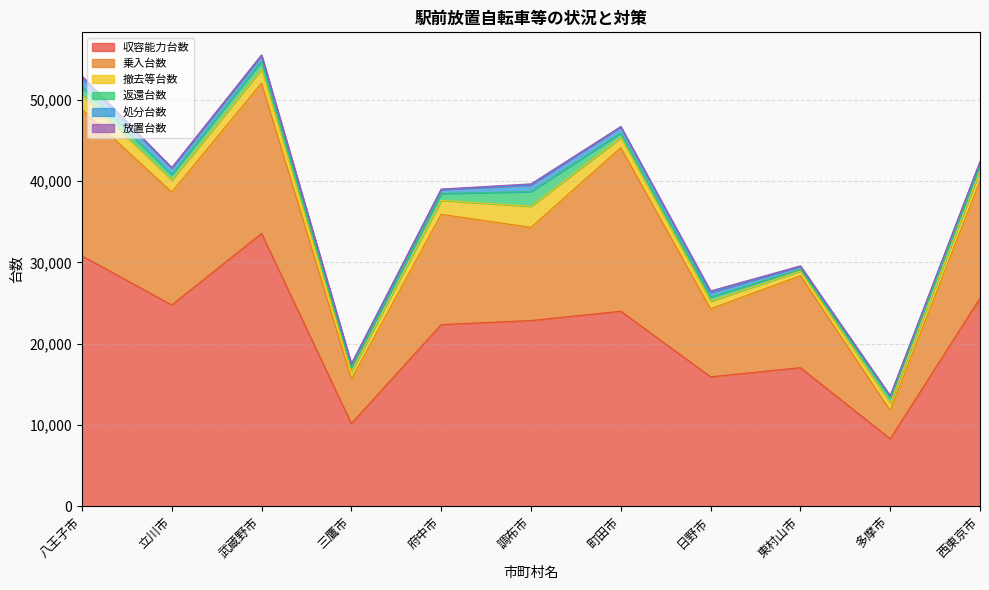

Does the chart have visible grid lines?

Yes